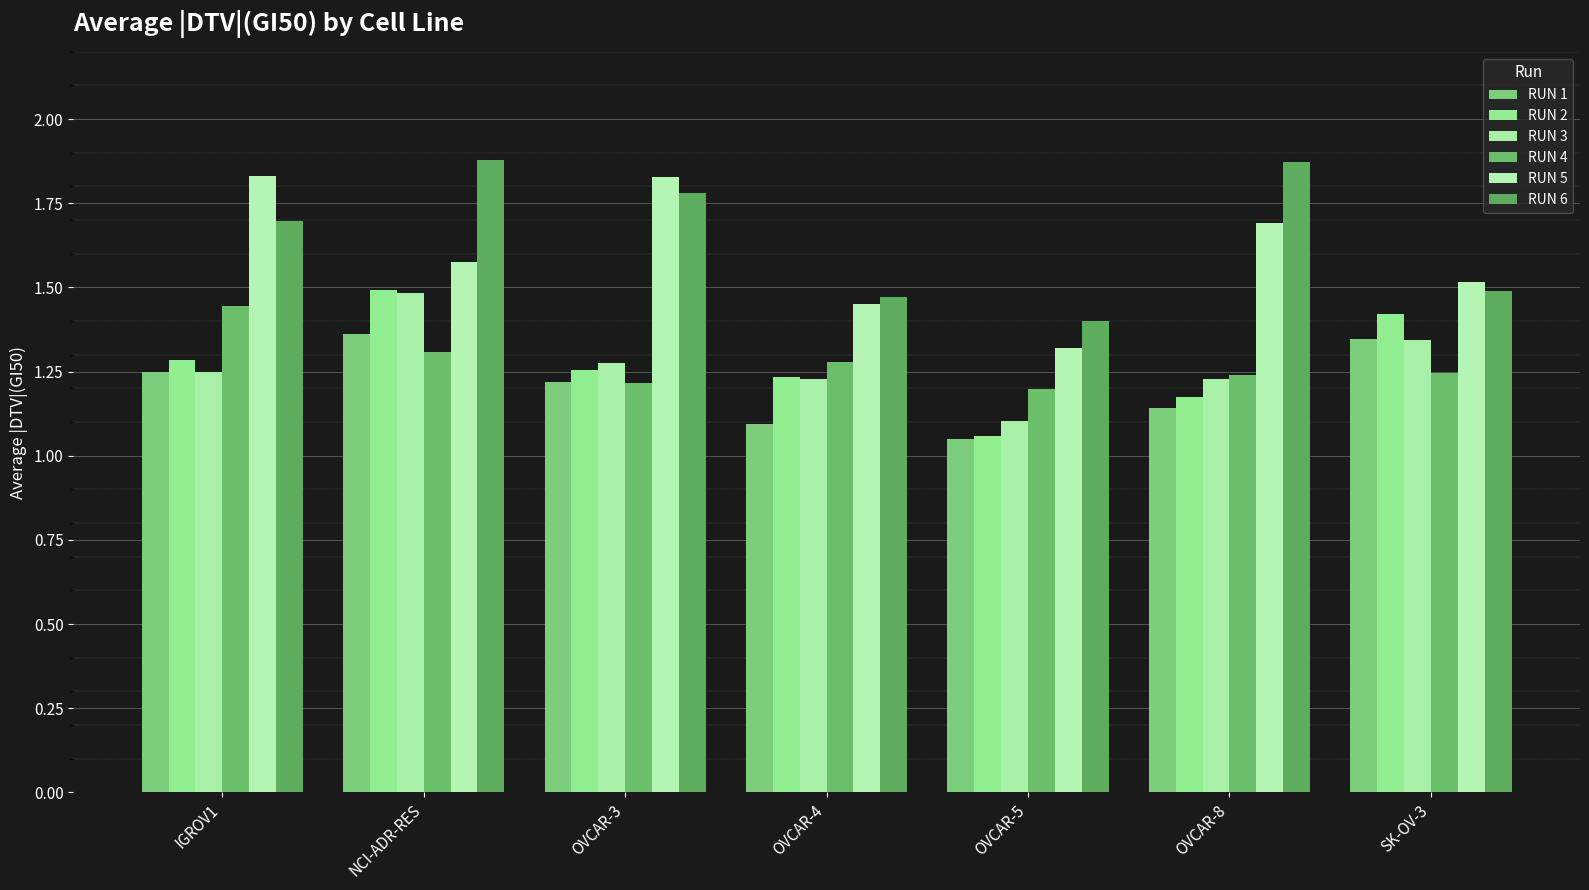

Read the RUN 3 value at OVCAR-8.

1.2